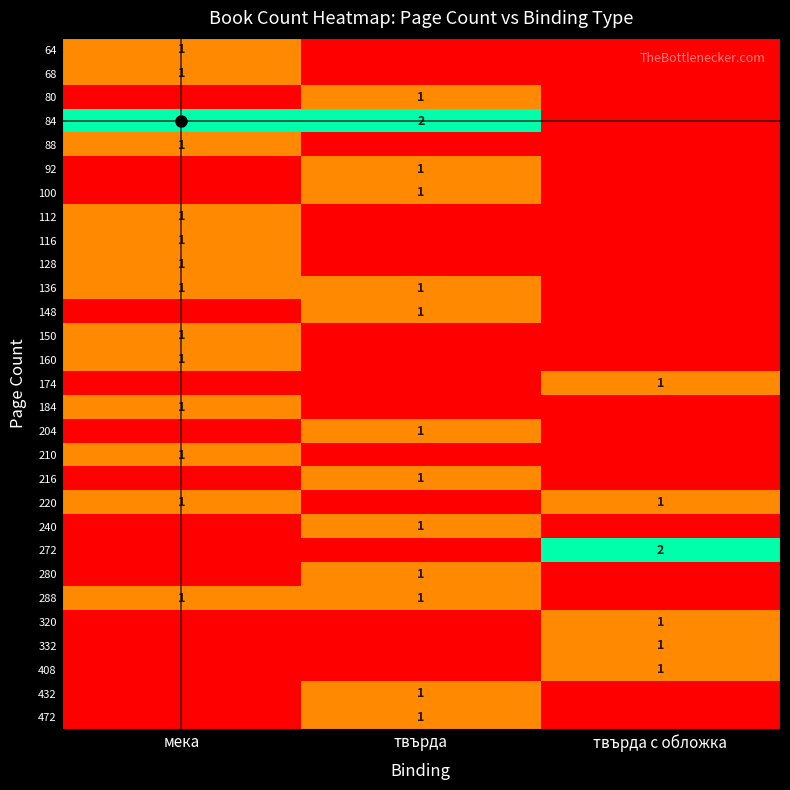

Is it true that 128 equals 0 at твърда с обложка?

False